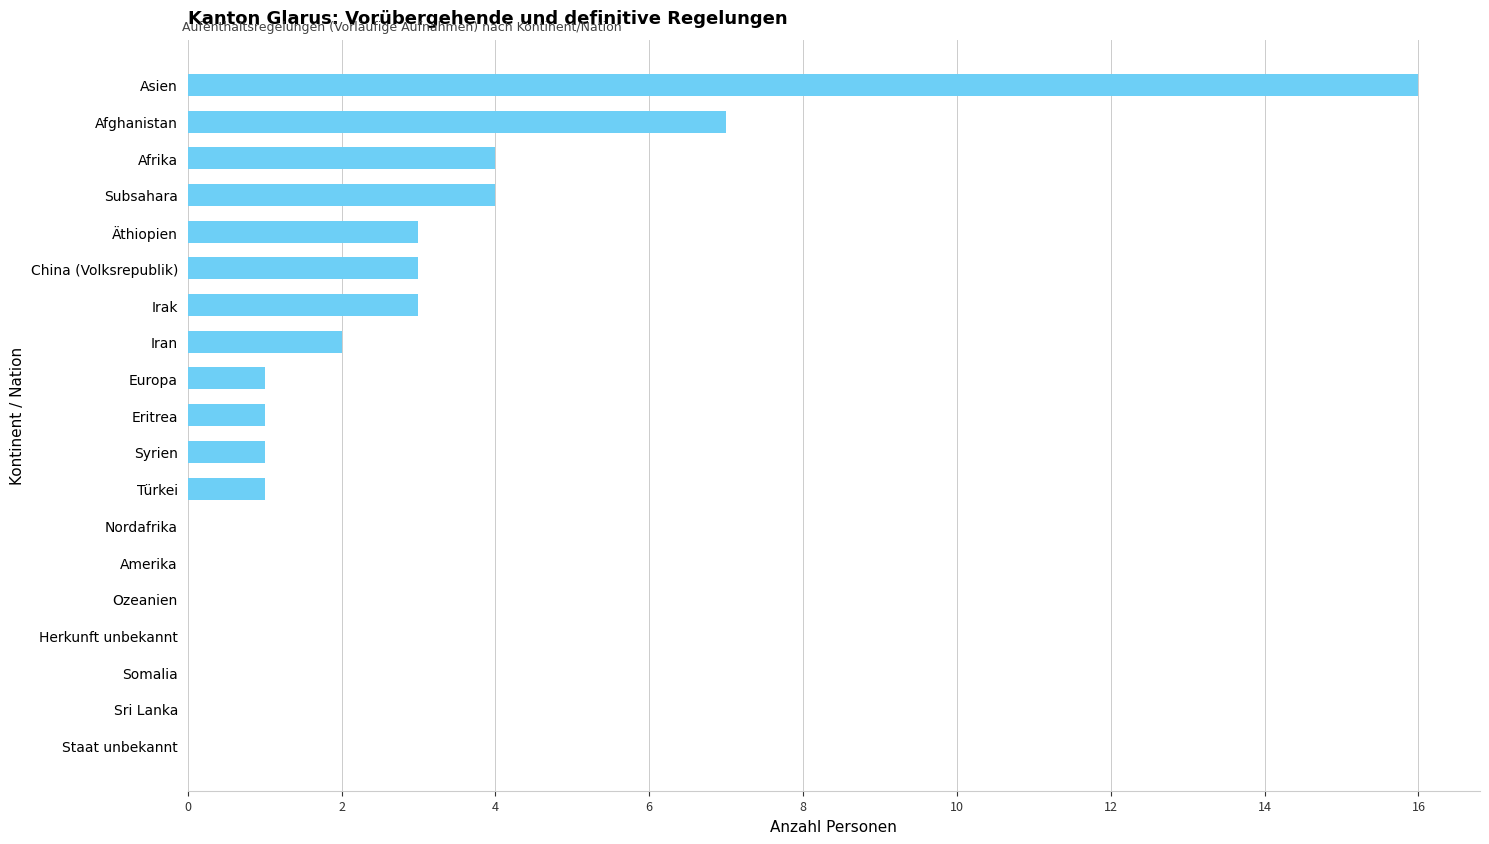

Reading bottom to top, extract all data points from this chart.

Staat unbekannt=0	Sri Lanka=0	Somalia=0	Herkunft unbekannt=0	Ozeanien=0	Amerika=0	Nordafrika=0	Türkei=1	Syrien=1	Eritrea=1	Europa=1	Iran=2	Irak=3	China (Volksrepublik)=3	Äthiopien=3	Subsahara=4	Afrika=4	Afghanistan=7	Asien=16